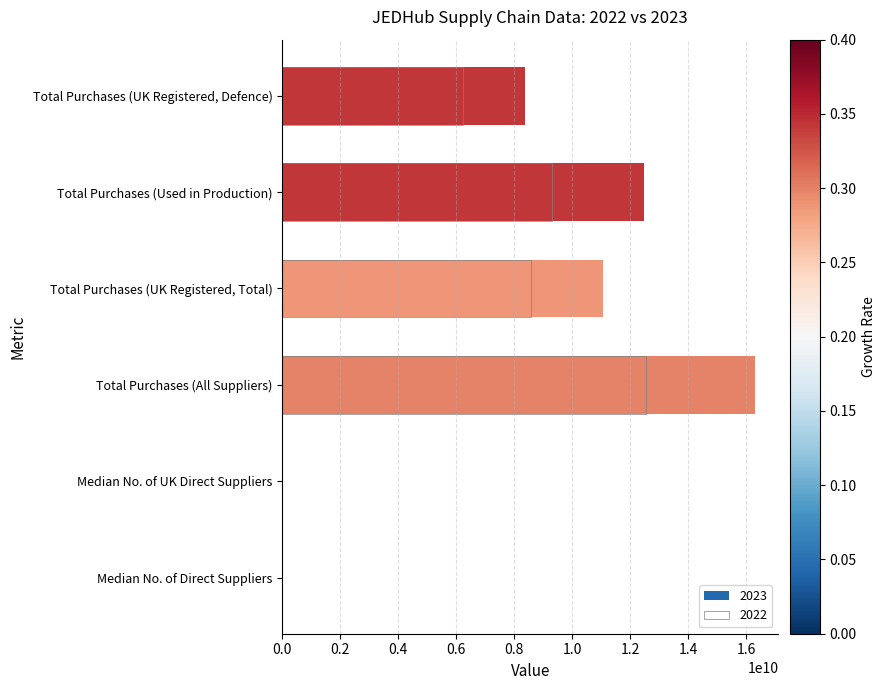

What is the difference between the 2022 values at Total Purchases (UK Registered, Total) and Median No. of Direct Suppliers?

8585035466.6